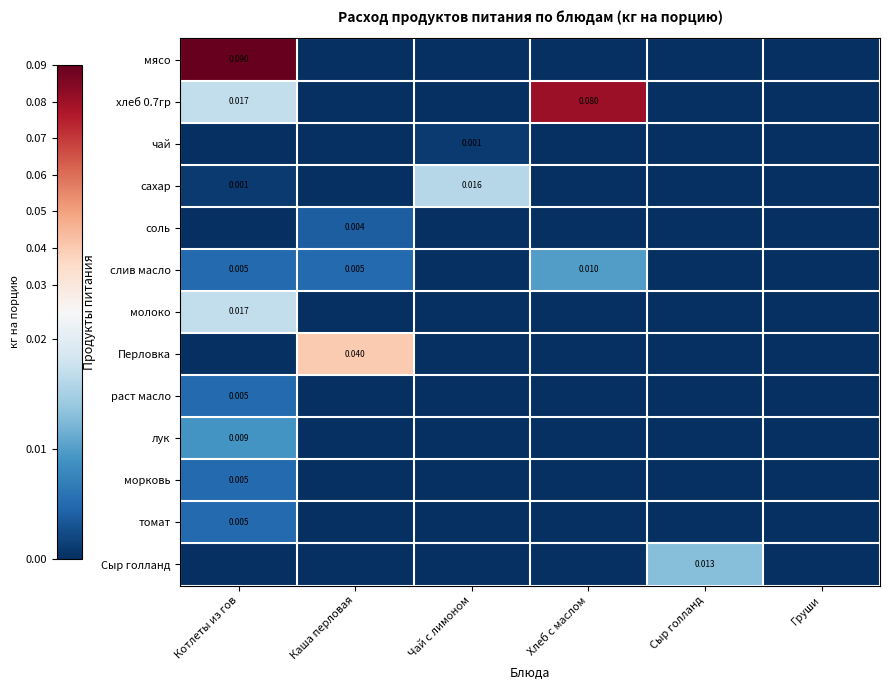

Which series has the largest total across all categories?

хлеб 0.7гр